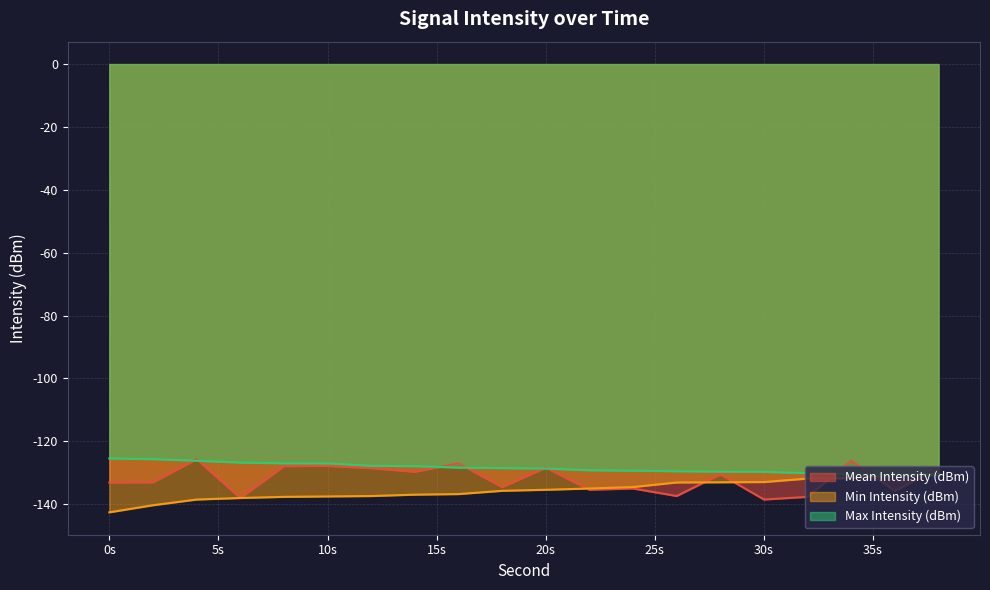

Rank the series at 12 from highest to lowest value.

Max Intensity (dBm), Mean Intensity (dBm), Min Intensity (dBm)